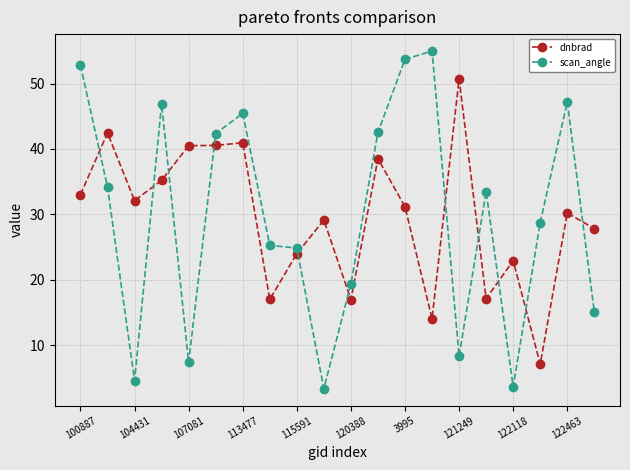

Which series has the widest spread of values?

scan_angle